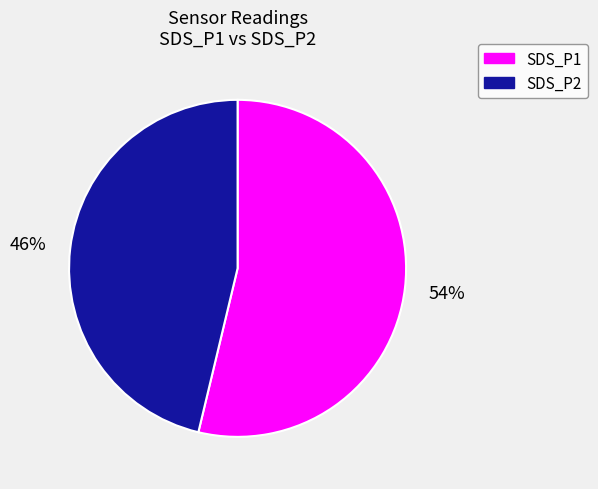

Rank the categories by value from lowest to highest.

SDS_P2, SDS_P1